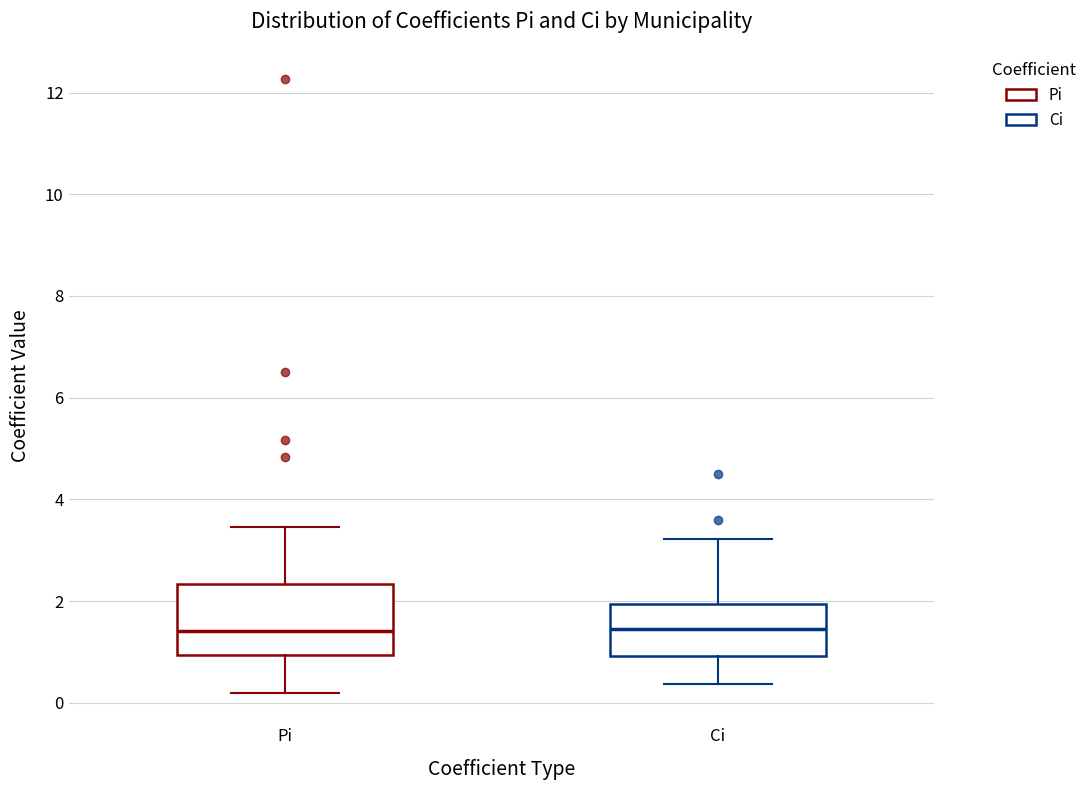

Reading left to right, read every box against the y-axis: the position of its median line, the range the box covers, and the ends of its whiskers. The values are not printed on the chart, so give them approximately, as read against the axis.

Pi: median 1.4, box 1.0 to 2.4, whiskers 0.2 to 3.4
Ci: median 1.4, box 1.0 to 2.0, whiskers 0.4 to 3.2